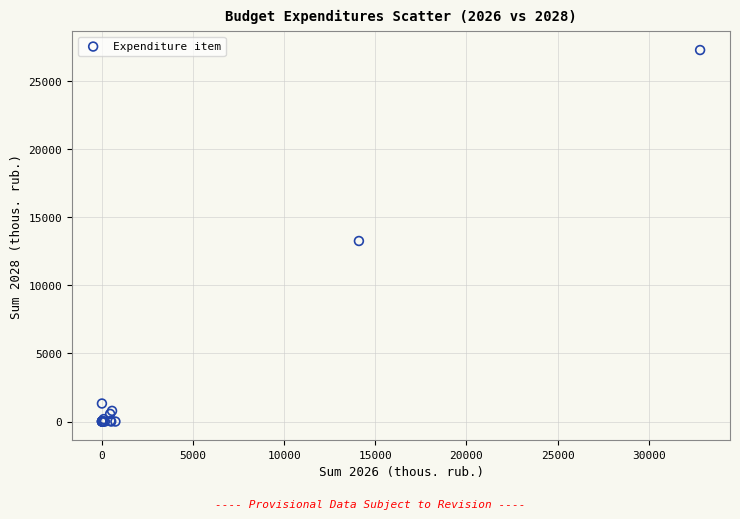

What Y value in the scatter plot is closest to 13645?

13263.8